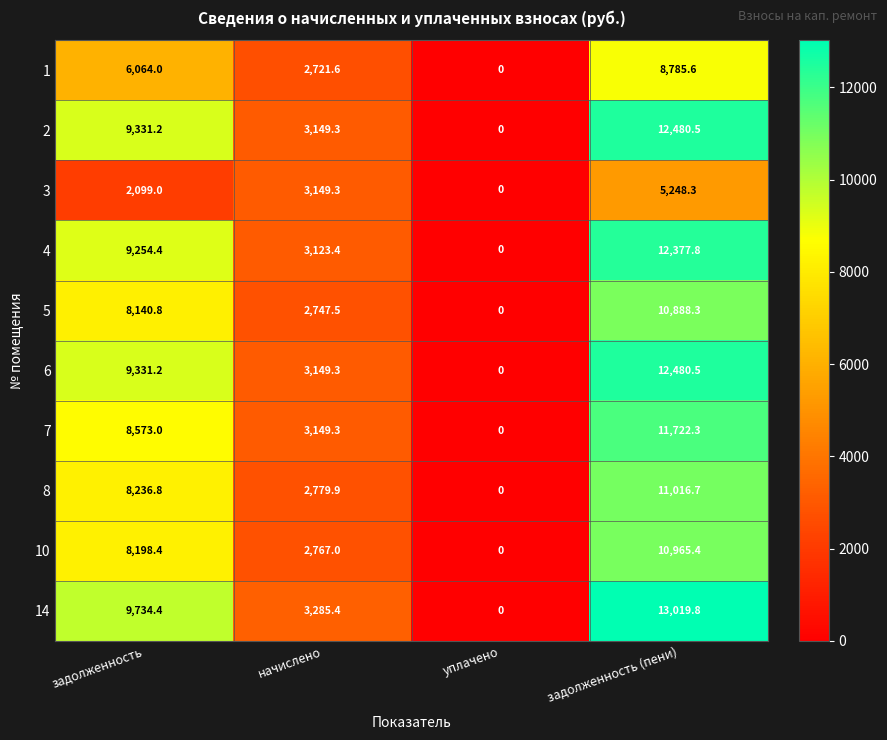

Where is 3 nearest to the value 2624?

задолженность